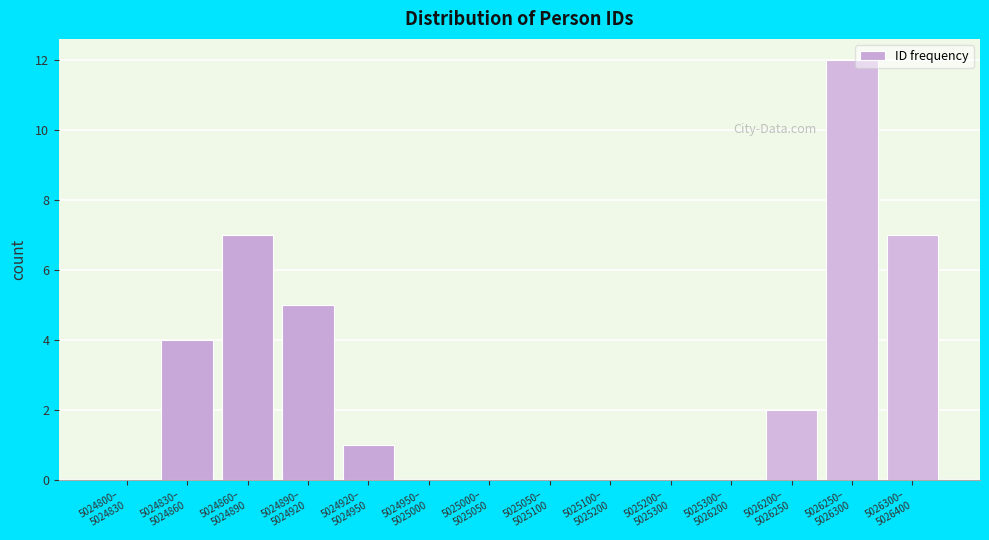

What is the maximum value shown in the chart?

12